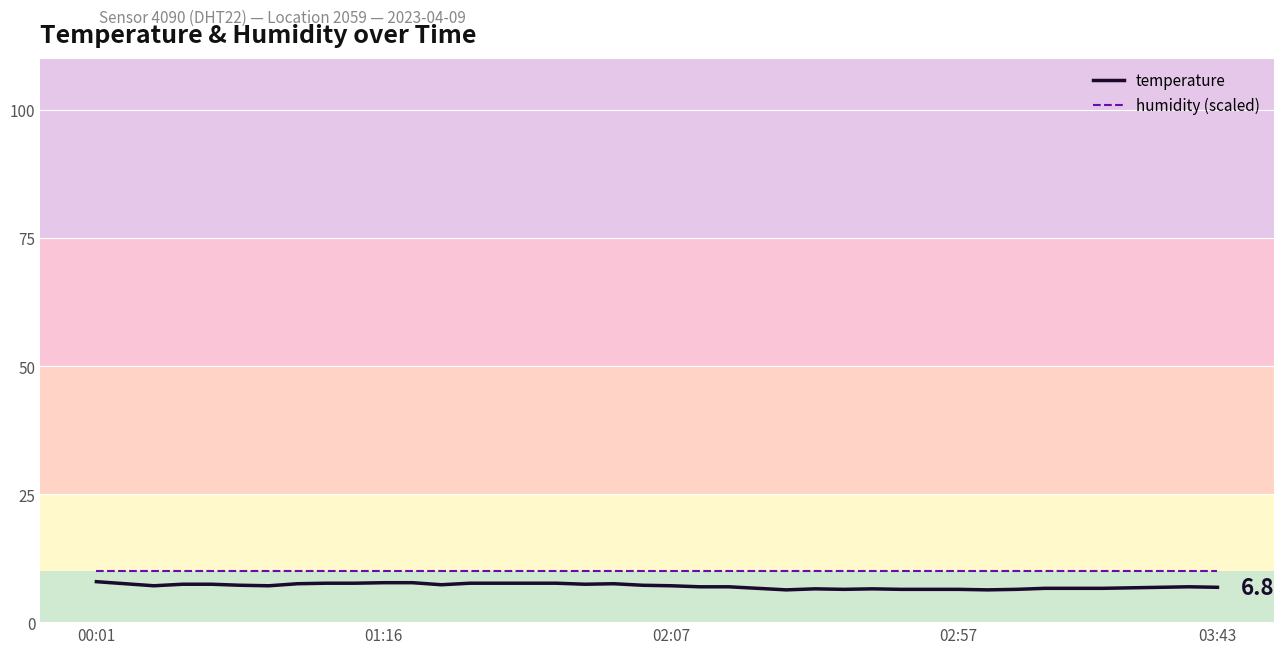

The humidity (scaled) series shows 6.9 at 27. True or false?

False